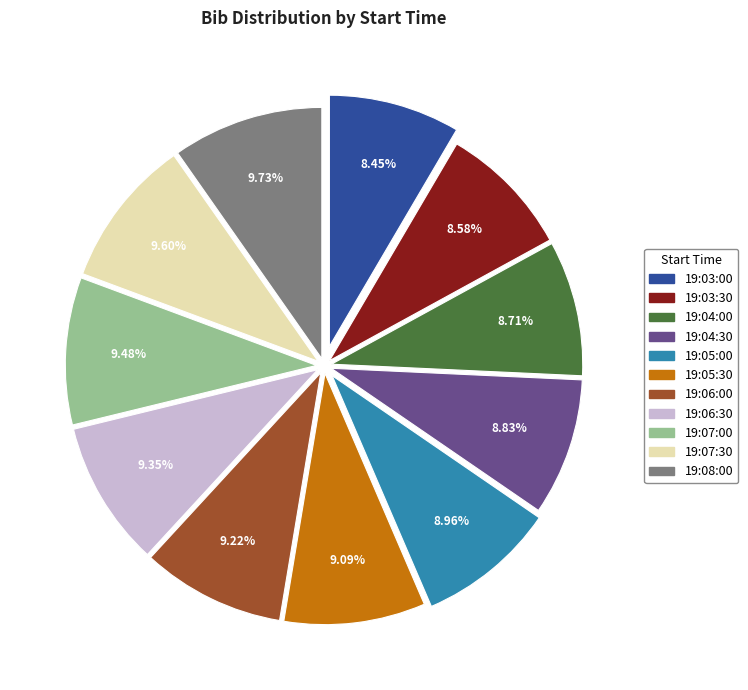

Which has a higher value, 19:06:30 or 19:04:30?

19:06:30